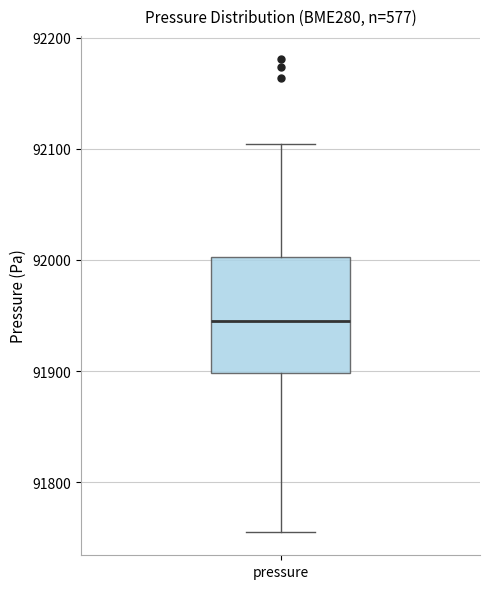

Where does the upper whisker of the box for pressure end on the y-axis? The values are not printed on the chart, so give them approximately, as read against the axis.

92100